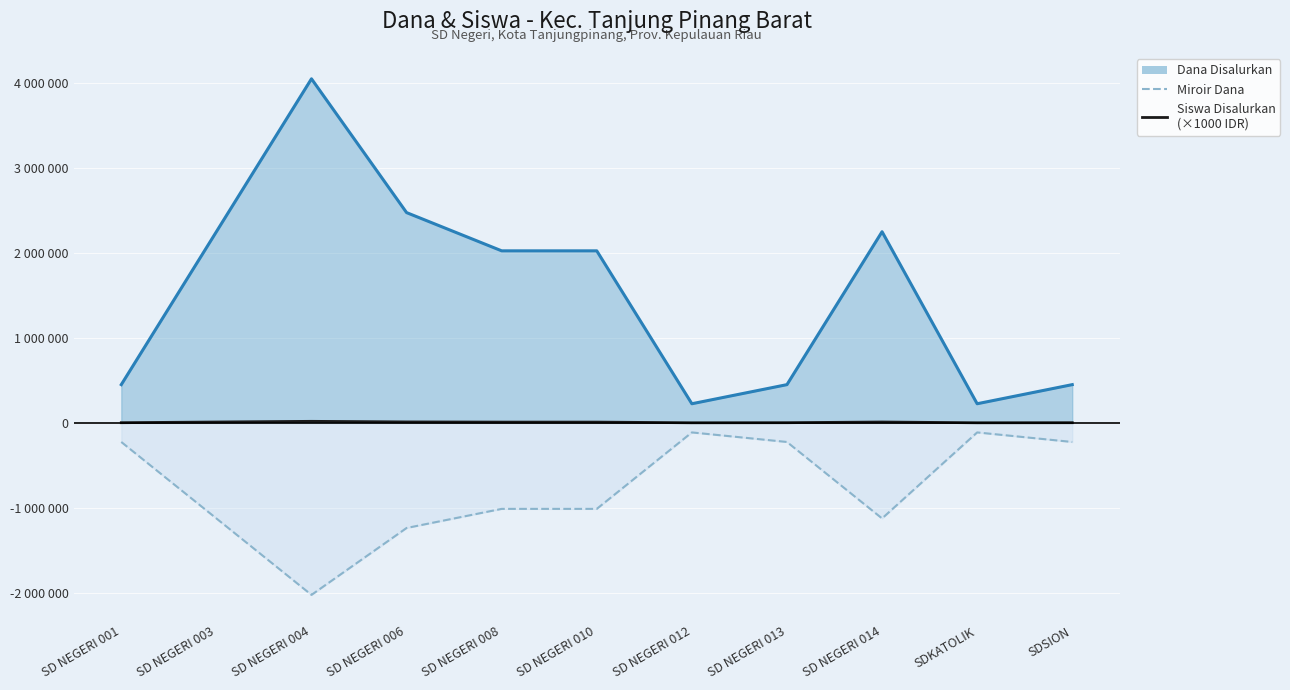

What are all the series names shown in the legend?

Dana Disalurkan (line), Miroir Dana (line), Siswa Disalurkan (×1000)